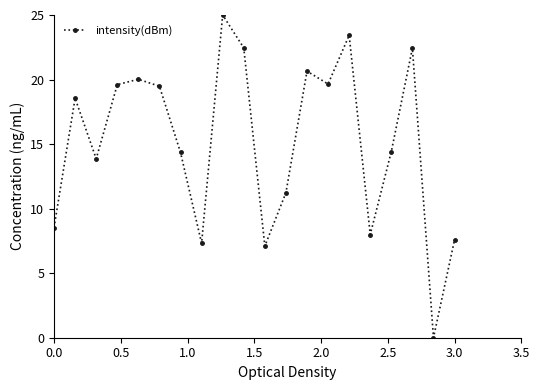

How many points are higher than both their immediate neighbors (excluding endpoints)?

6